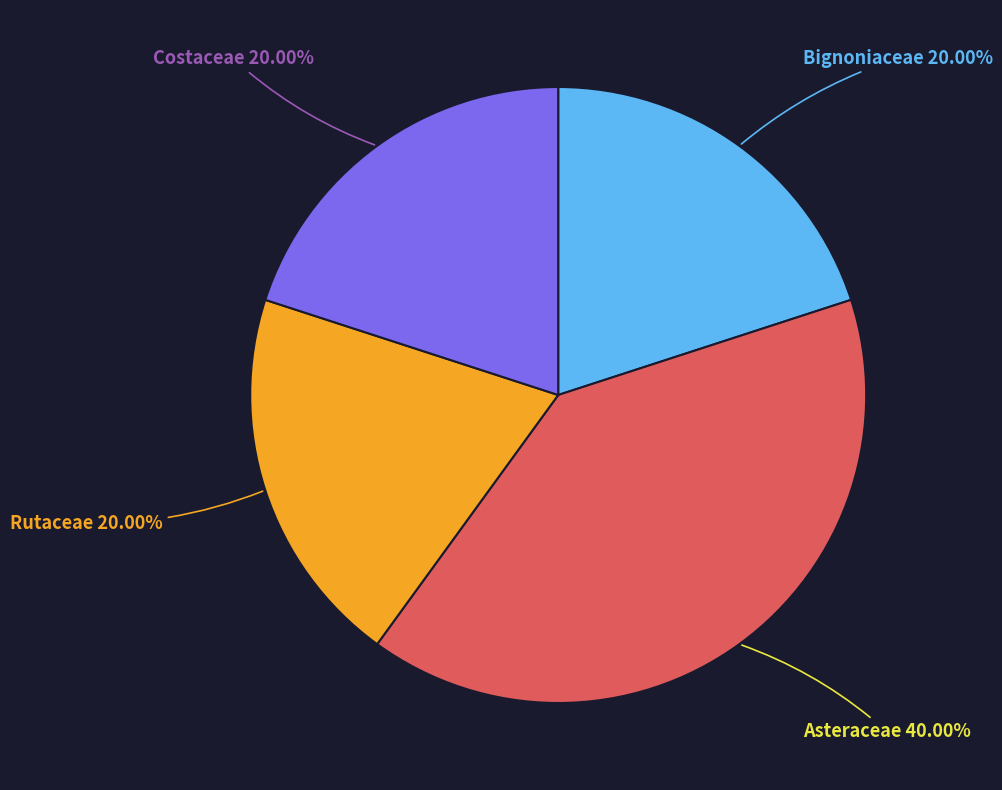

To the nearest percent, what is the average slice percentage?

25%